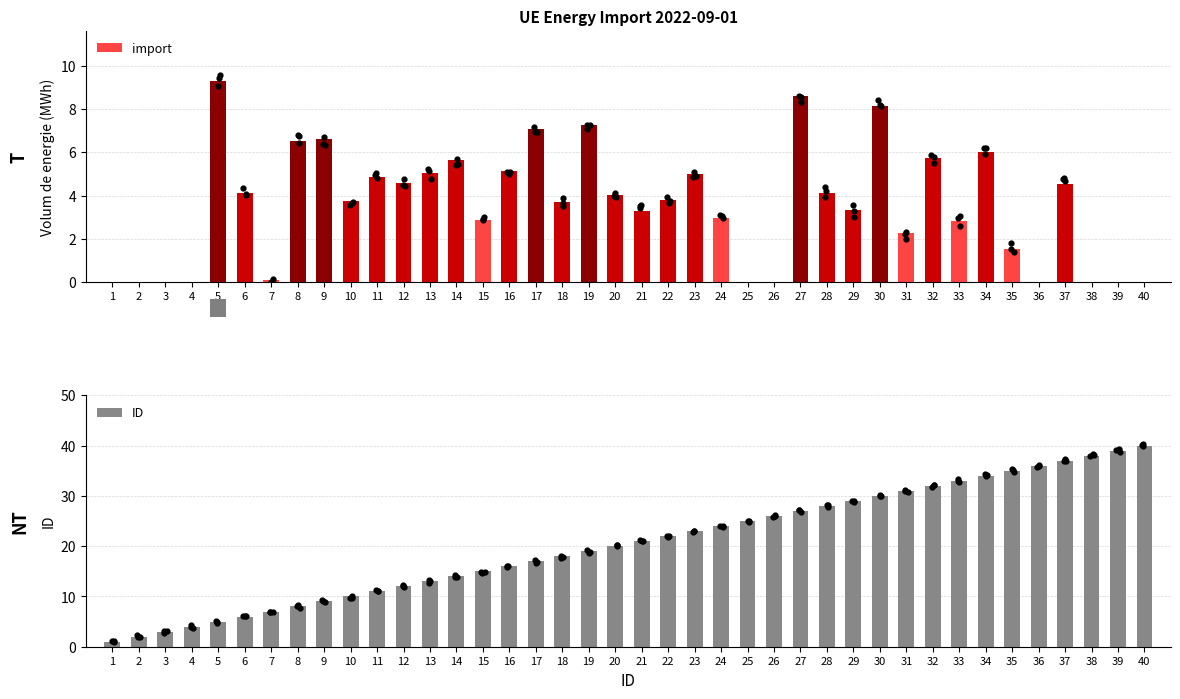

Which series has the largest total across all categories?

ID